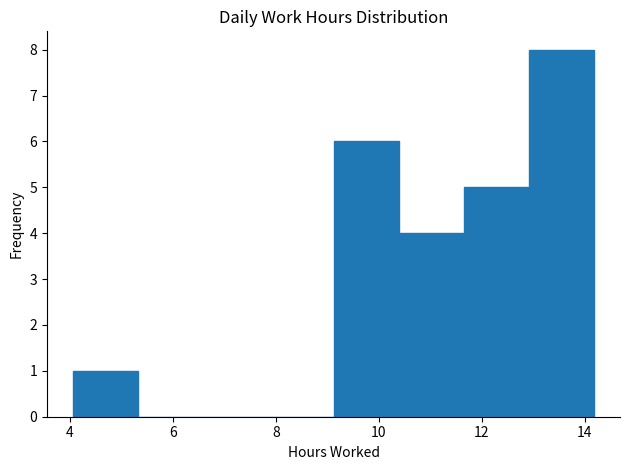

Reading left to right, list every bar in this chart as the range it spans on the x-axis followed by its height. Neither the bar edges nor the heights are printed on the chart, so give them approximately, as read against the axes.

4.0 to 5.4: 1
5.4 to 6.6: 0
6.6 to 7.8: 0
7.8 to 9.2: 0
9.2 to 10.4: 6
10.4 to 11.6: 4
11.6 to 13.0: 5
13.0 to 14.2: 8